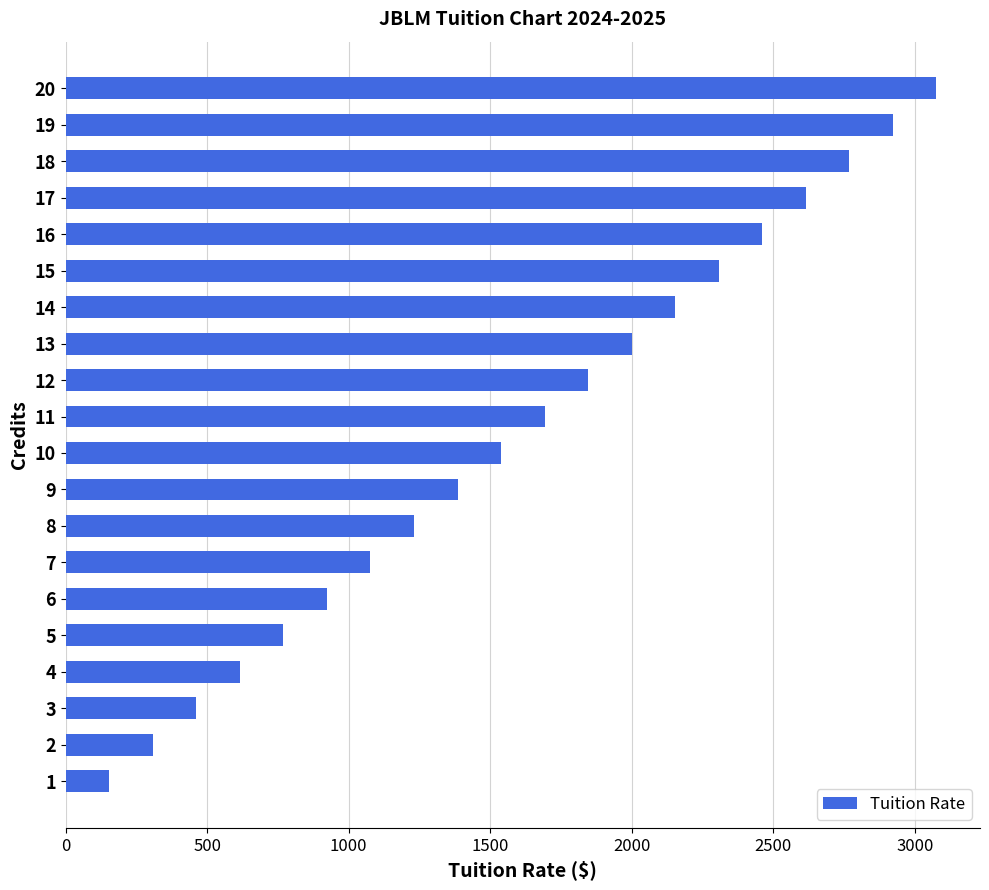

List the labels in order of value, smallest first.

1, 2, 3, 4, 5, 6, 7, 8, 9, 10, 11, 12, 13, 14, 15, 16, 17, 18, 19, 20